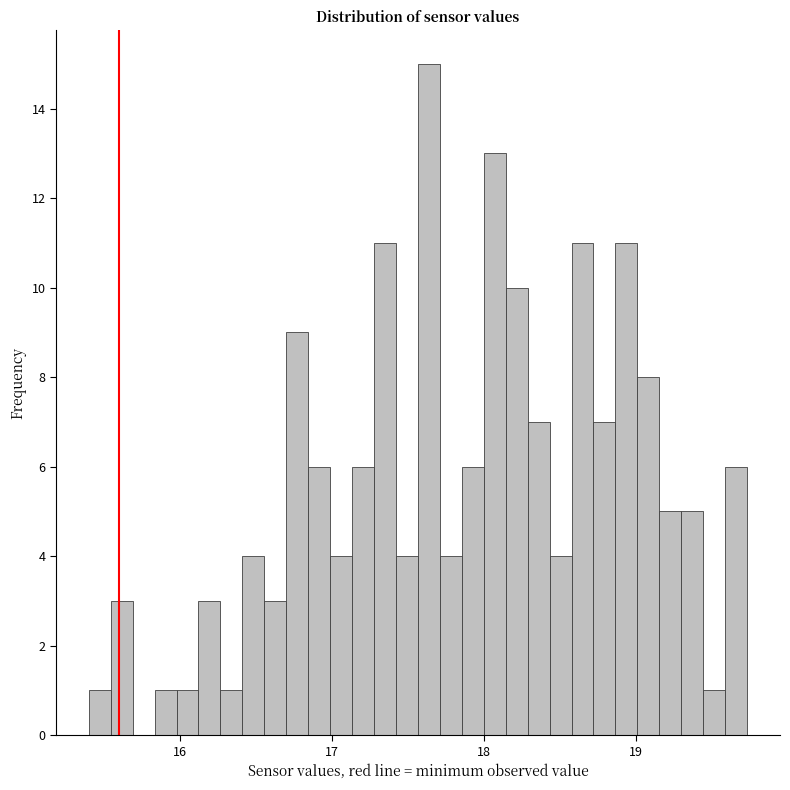

Read against the x-axis, roughly where is the centre of the tallest bar?

17.6